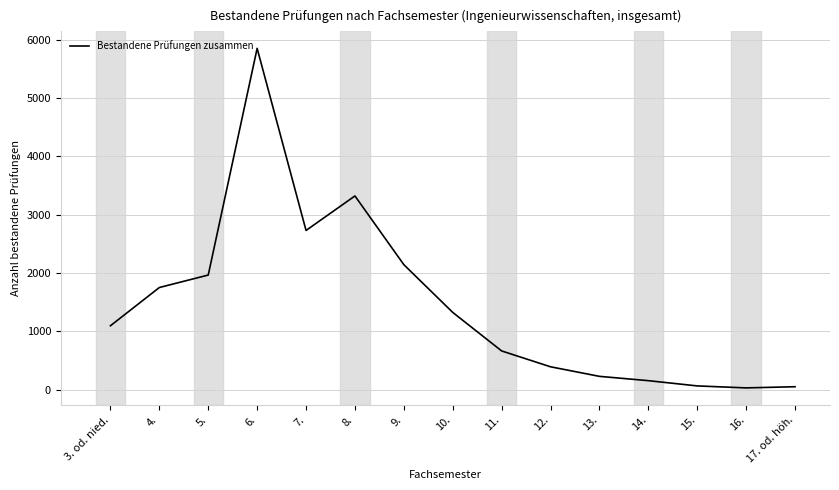

Which category has the highest value across all series?

6.